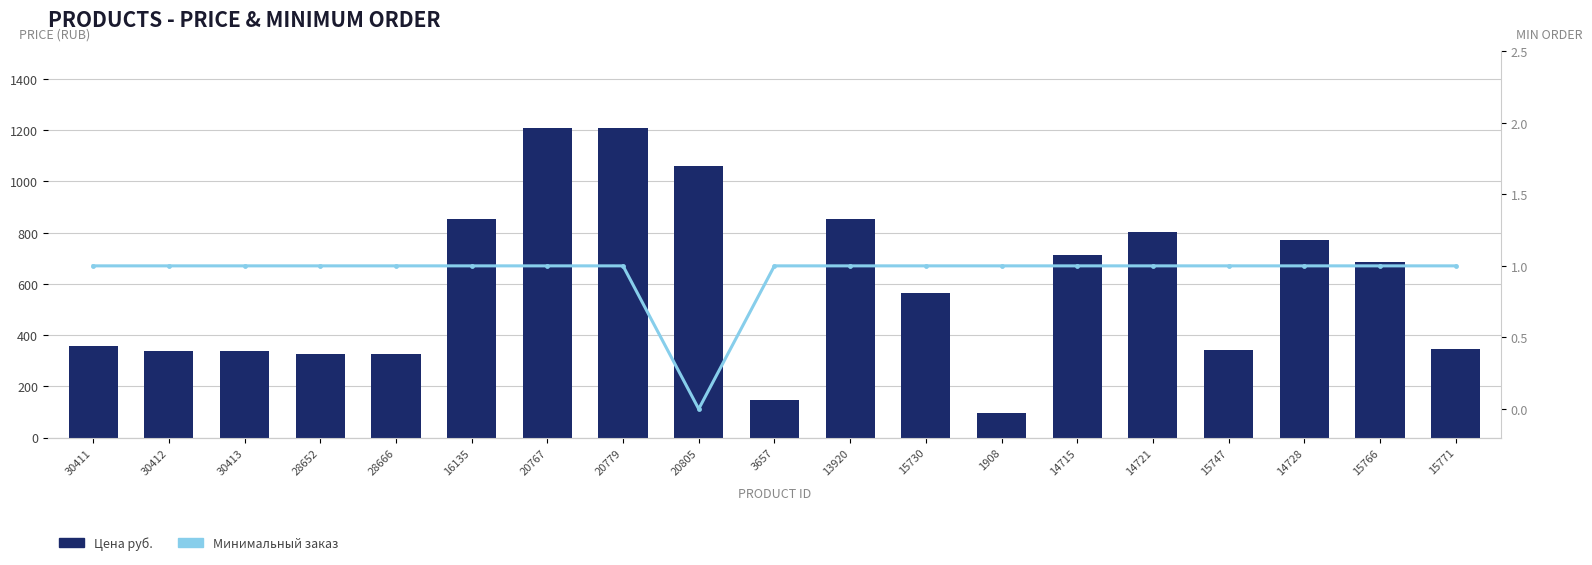

What is the value of the Минимальный заказ bar at the 14th from the left?

1